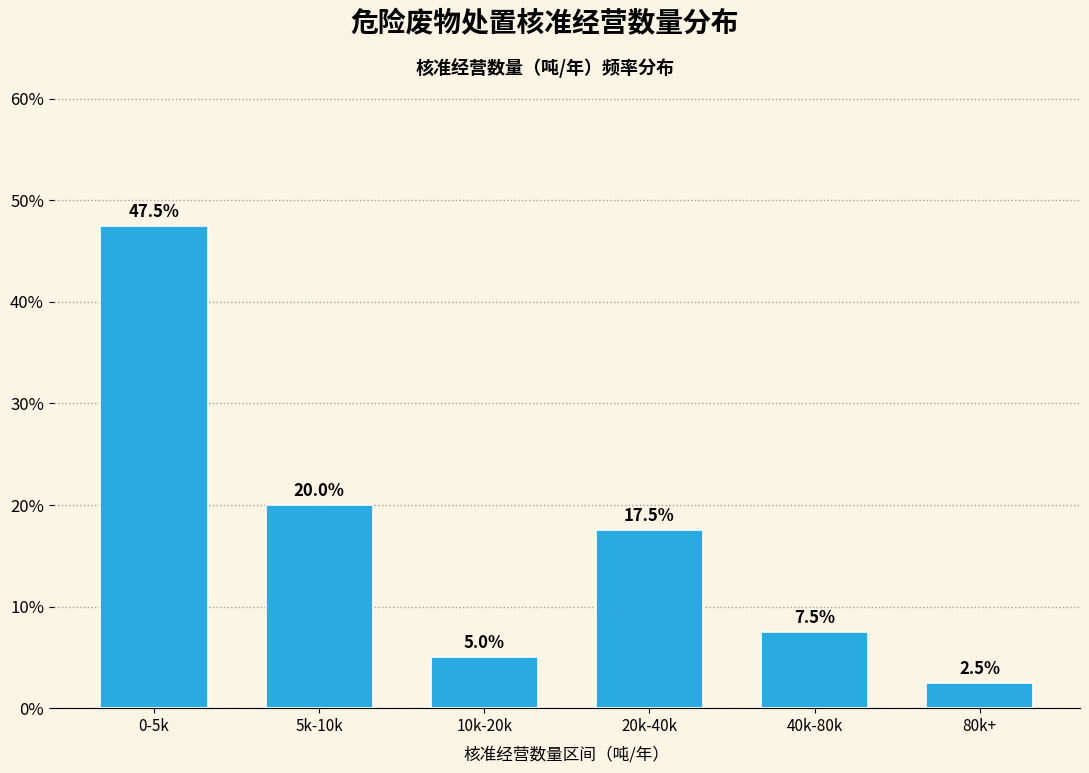

Does the chart contain any negative values?

No